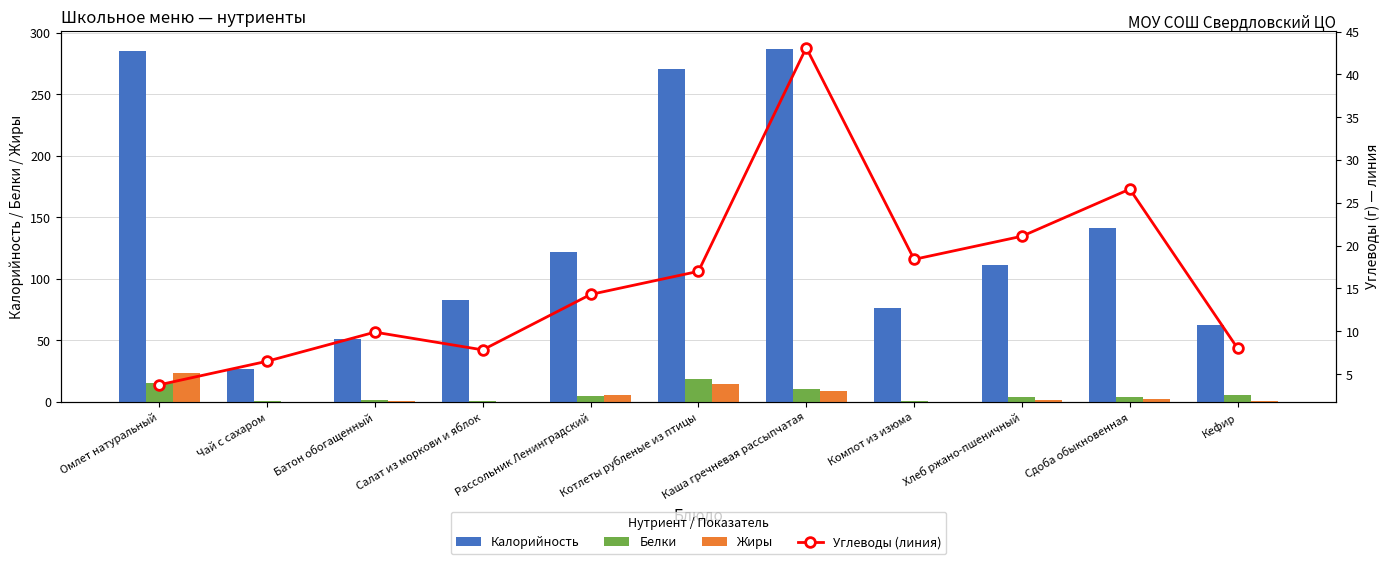

Is it true that Калорийность equals 76.1 at Омлет натуральный?

False